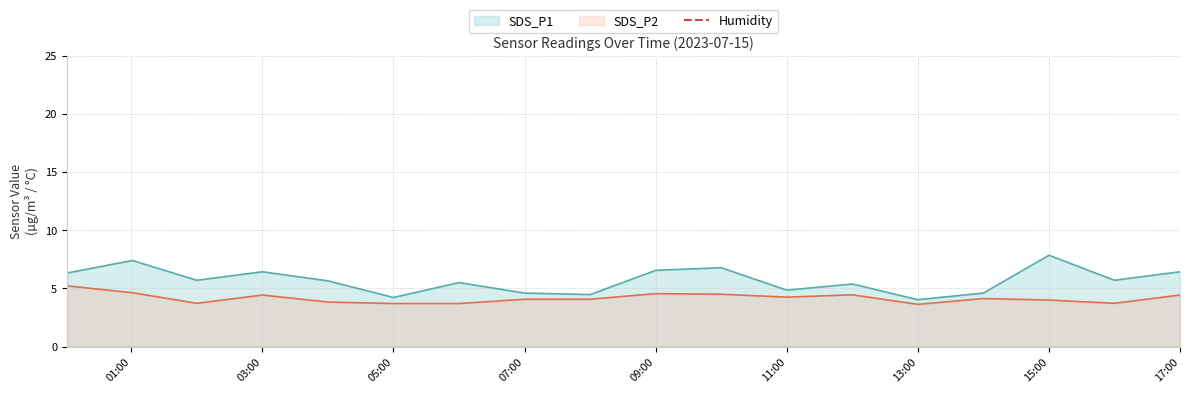

What is the average value of the SDS_P1 series?

5.7